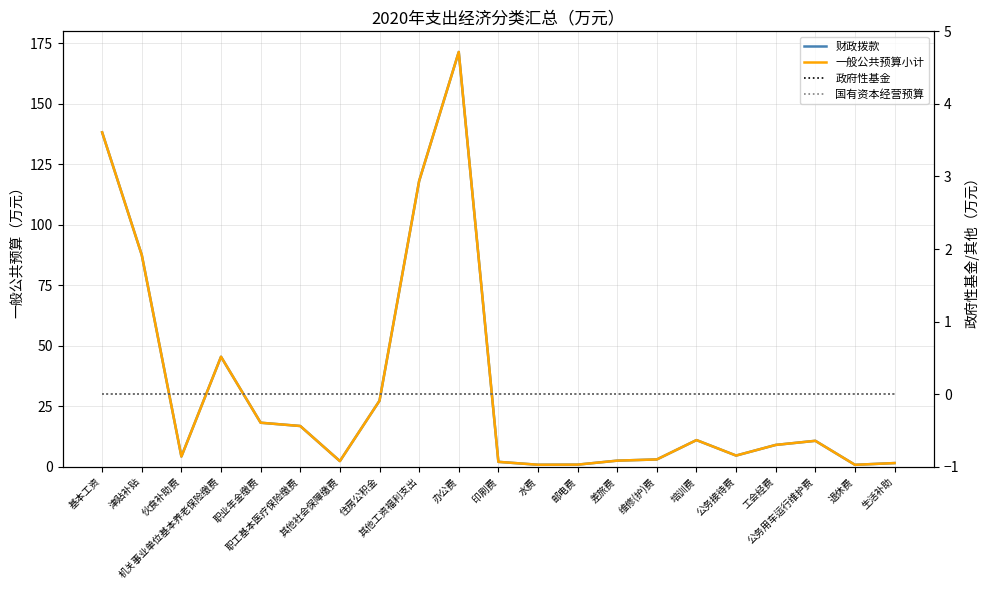

What are all the series names shown in the legend?

财政拨款, 一般公共预算小计, 政府性基金, 国有资本经营预算